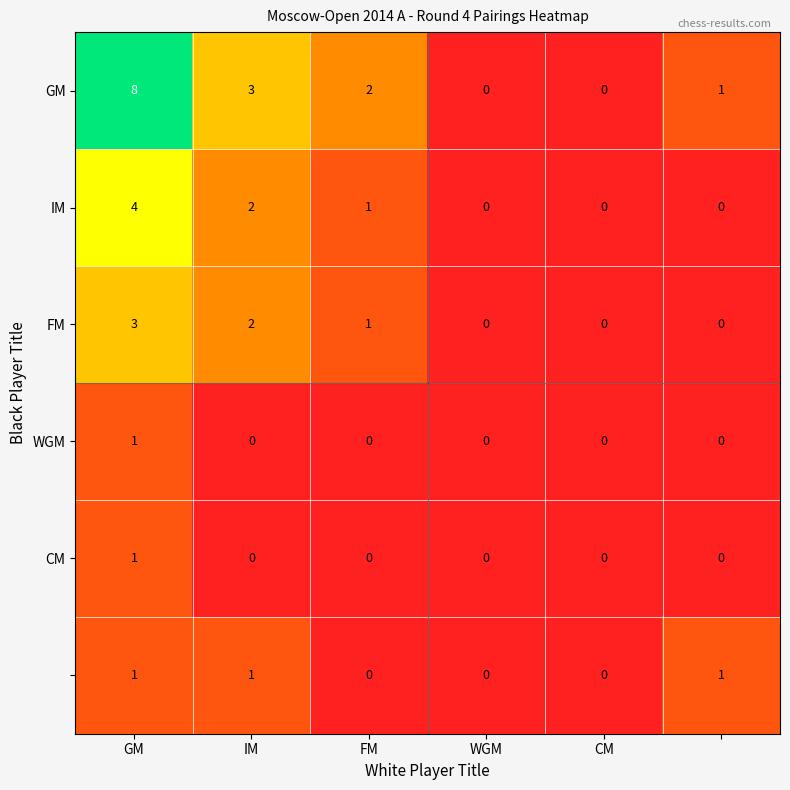

What is the greatest value displayed?

8